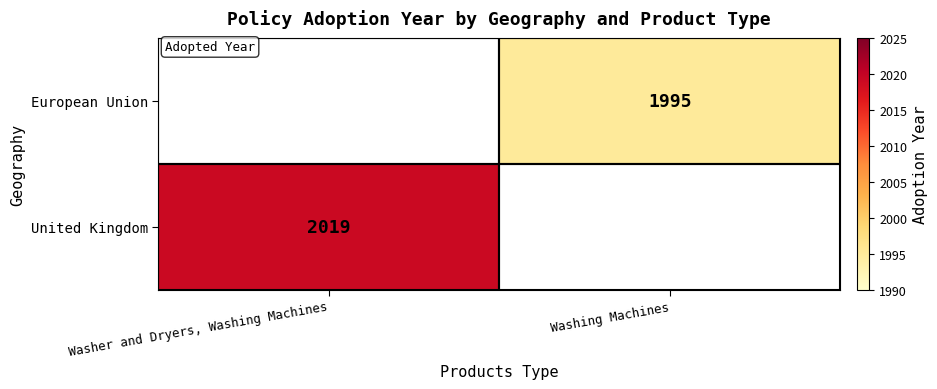

True or false: United Kingdom has a value of 3167 at Washer and Dryers, Washing Machines.

False